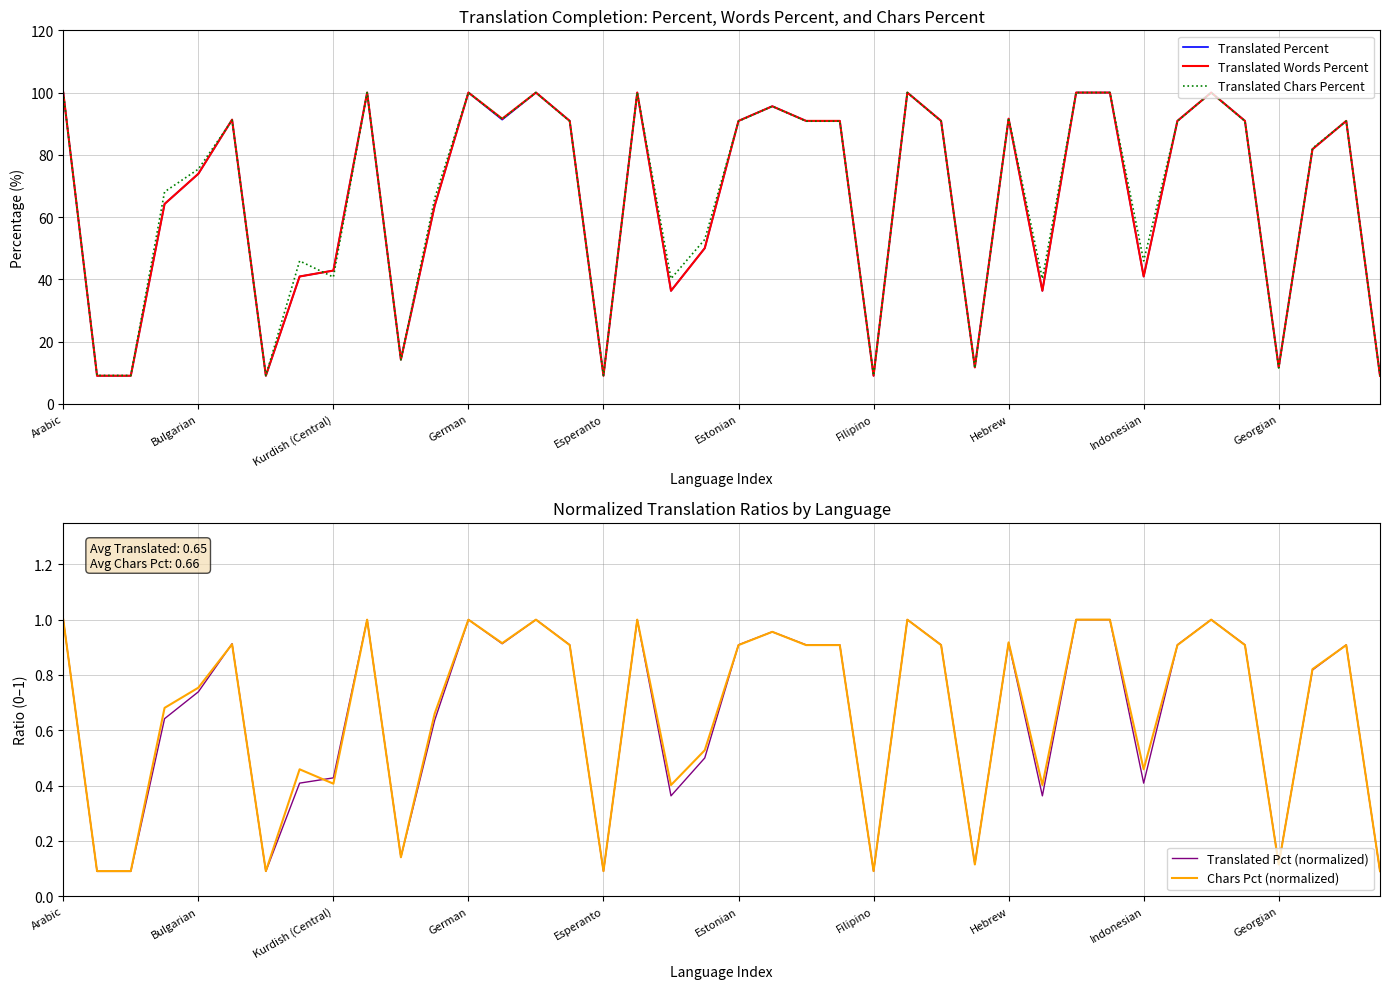

What is the minimum value for Translated Words Percent?

9.0